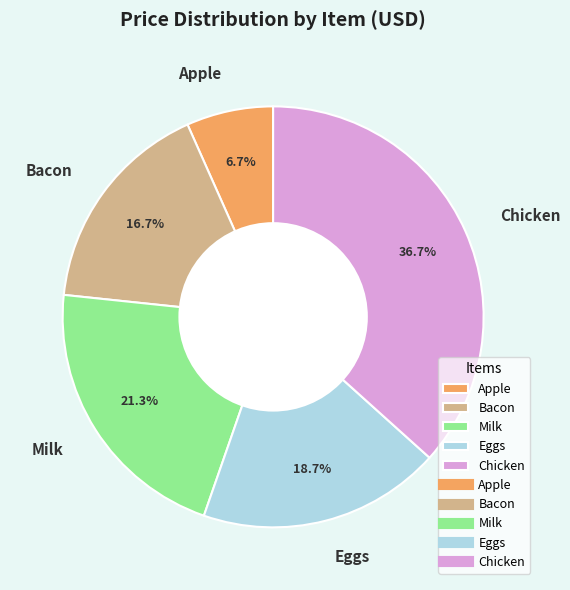

What percentage is NOT represented by Apple?

93.3%